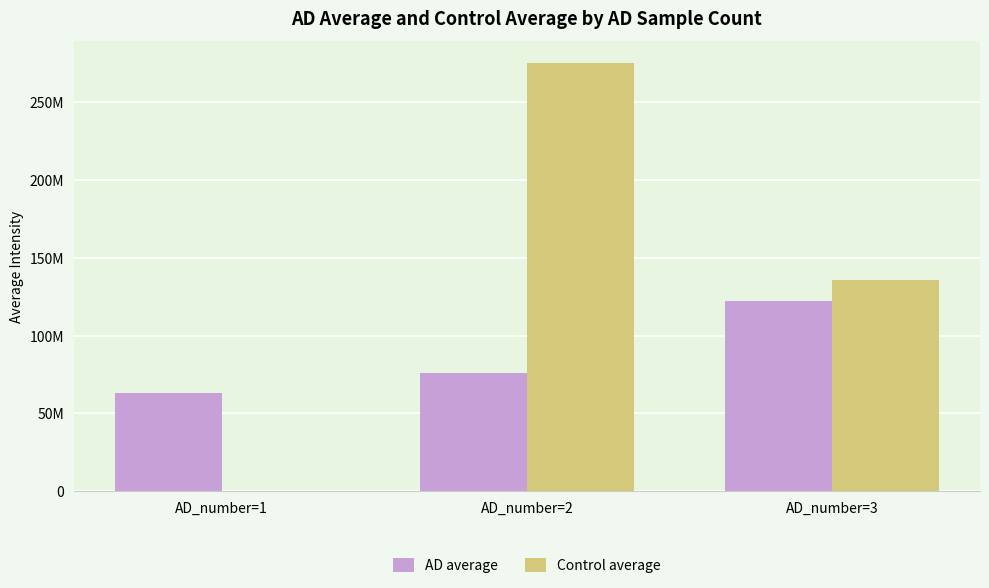

What are all the series names shown in the legend?

AD average, Control average